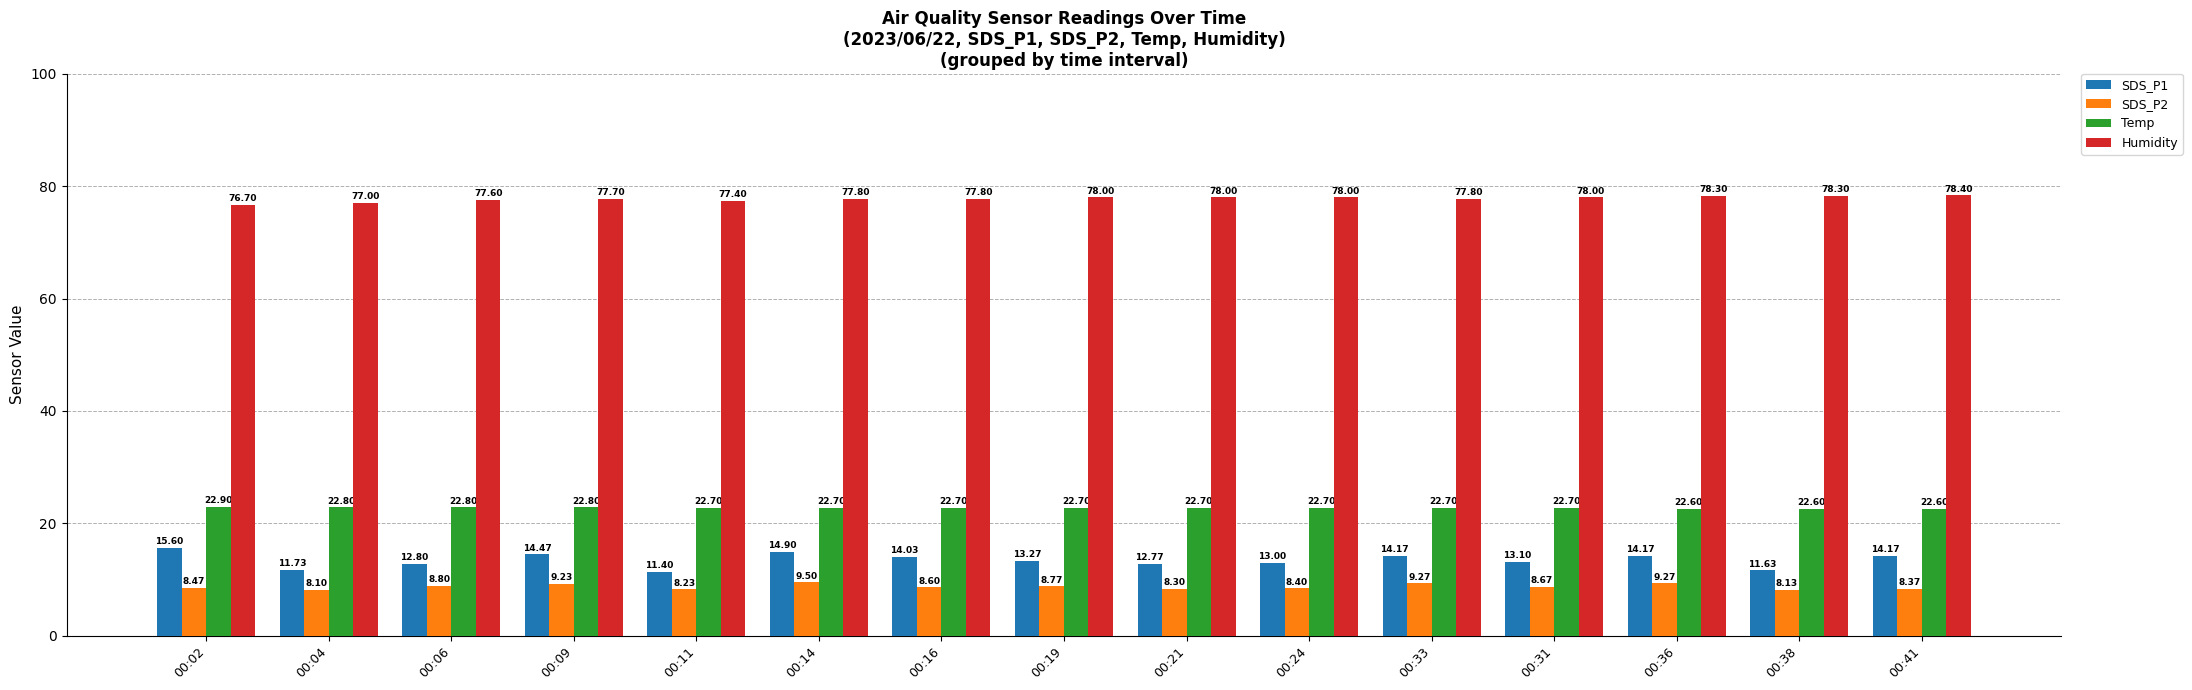

What is the spread (max minus min) of values at 00:41?

70.0